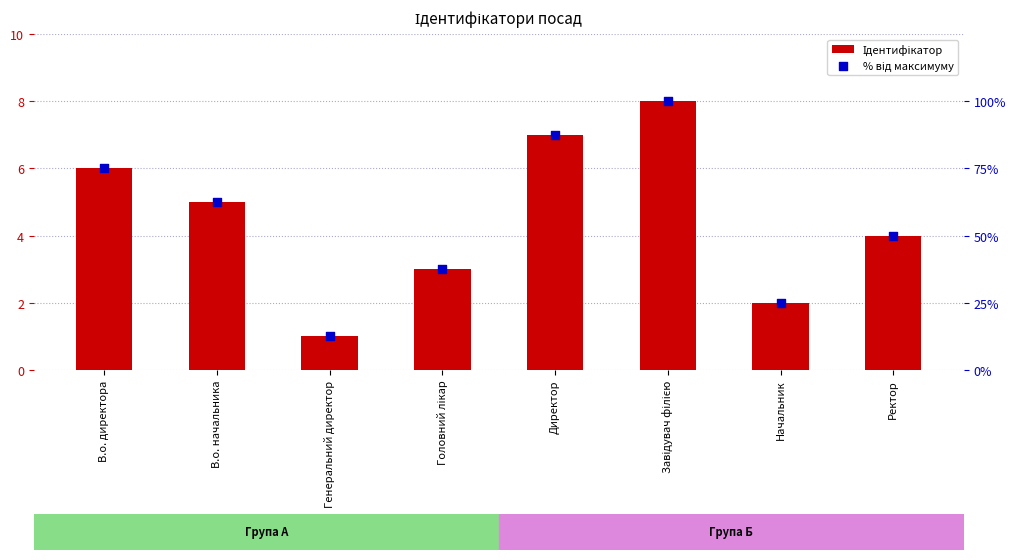

At which category is the sum across all series the highest?

Завідувач філією